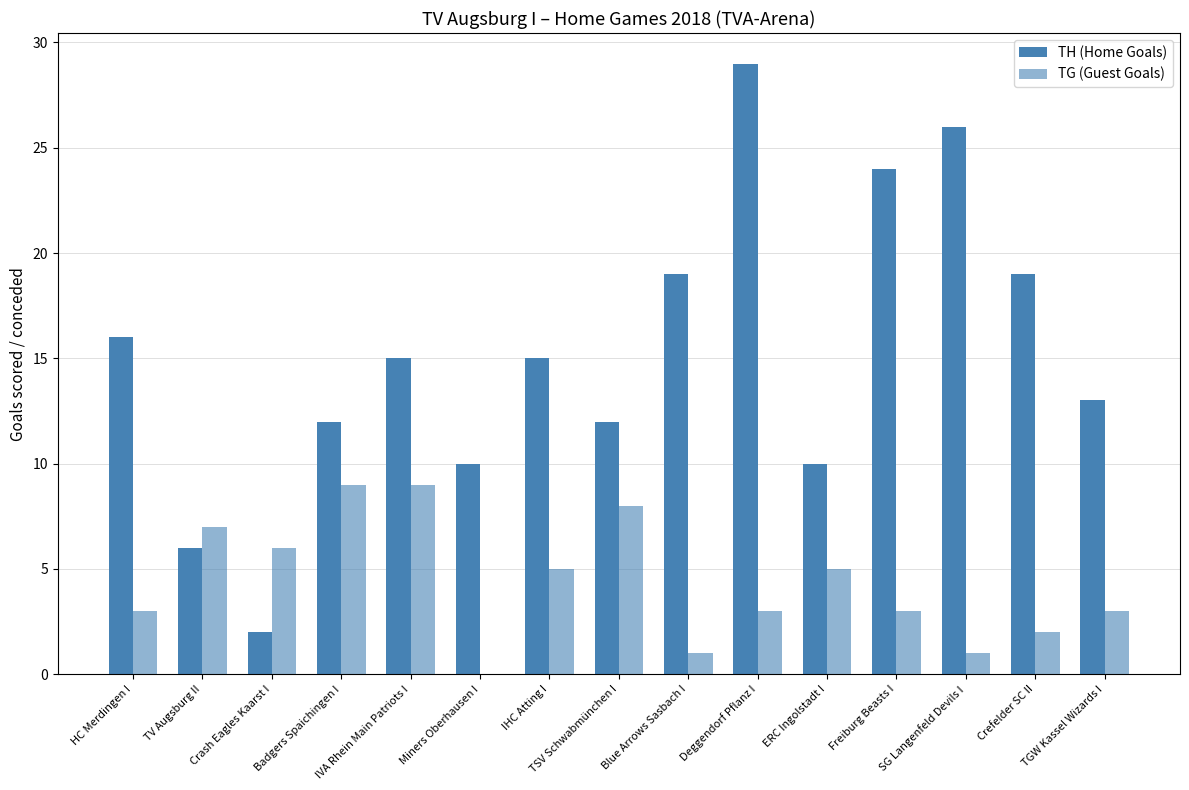

The value of TG (Guest Goals) at SG Langenfeld Devils I is 1. True or false?

True